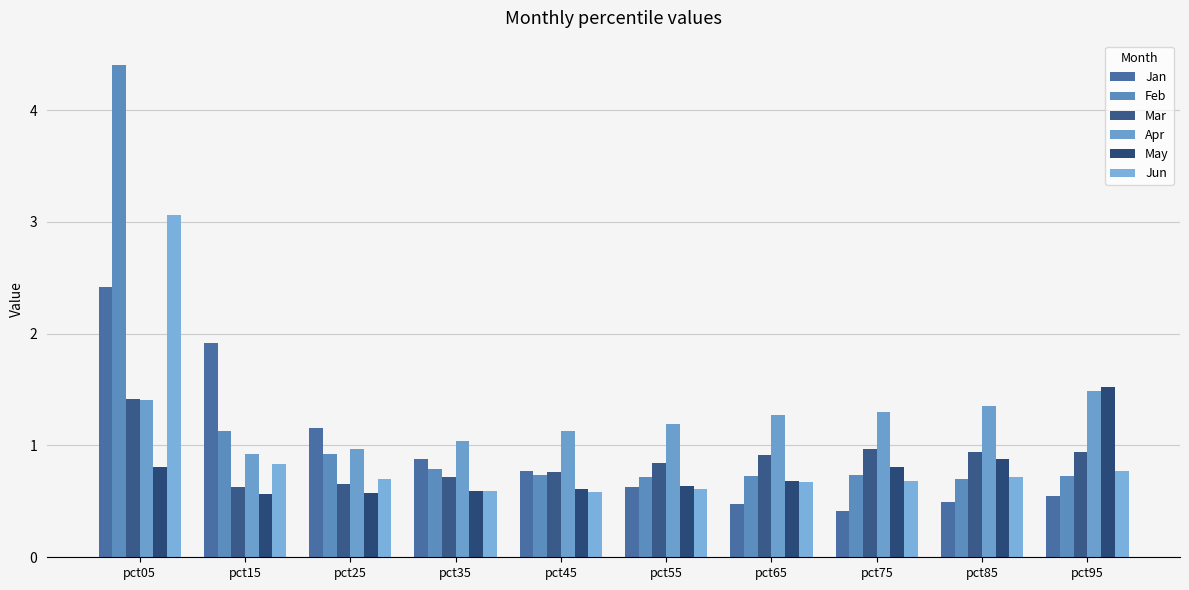

True or false: Mar has a value of 0.9 at pct85.

True